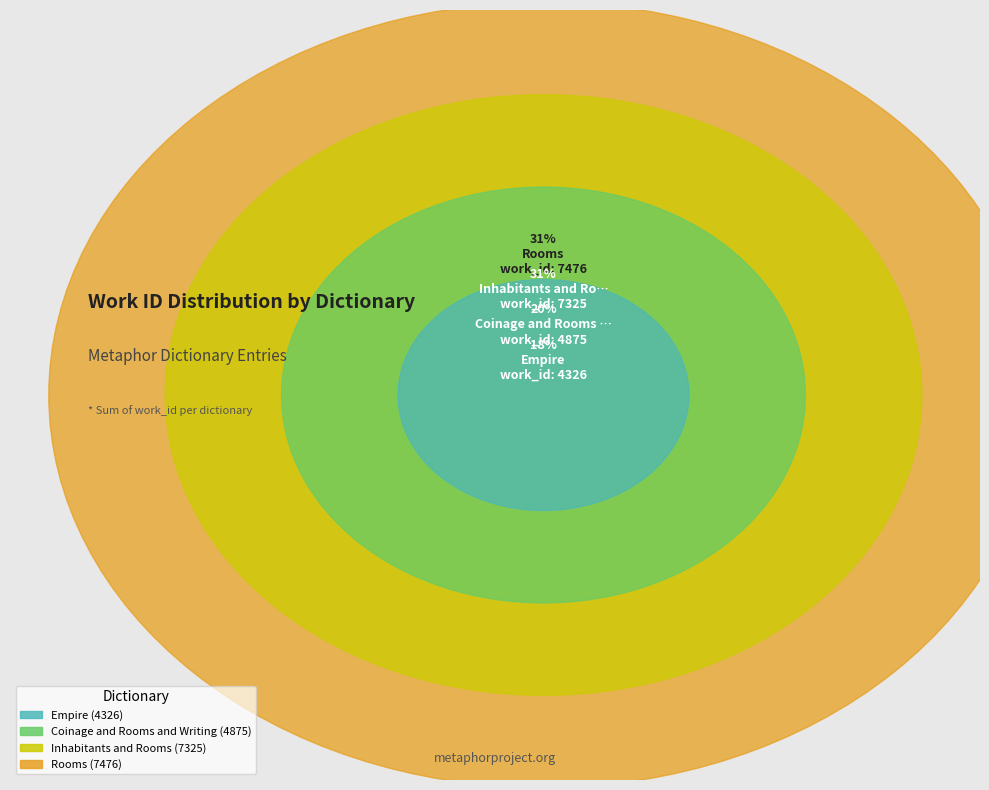

Combined, do Inhabitants and Rooms and Rooms account for over 50%?

Yes